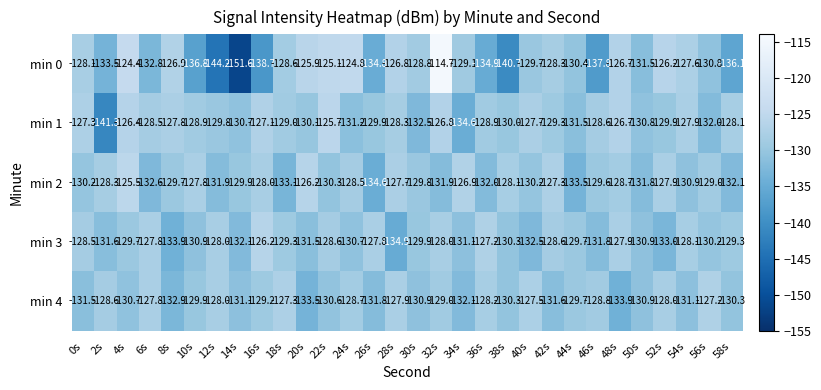

At 14s, list the series in order from largest to smallest.

min 2, min 1, min 4, min 3, min 0